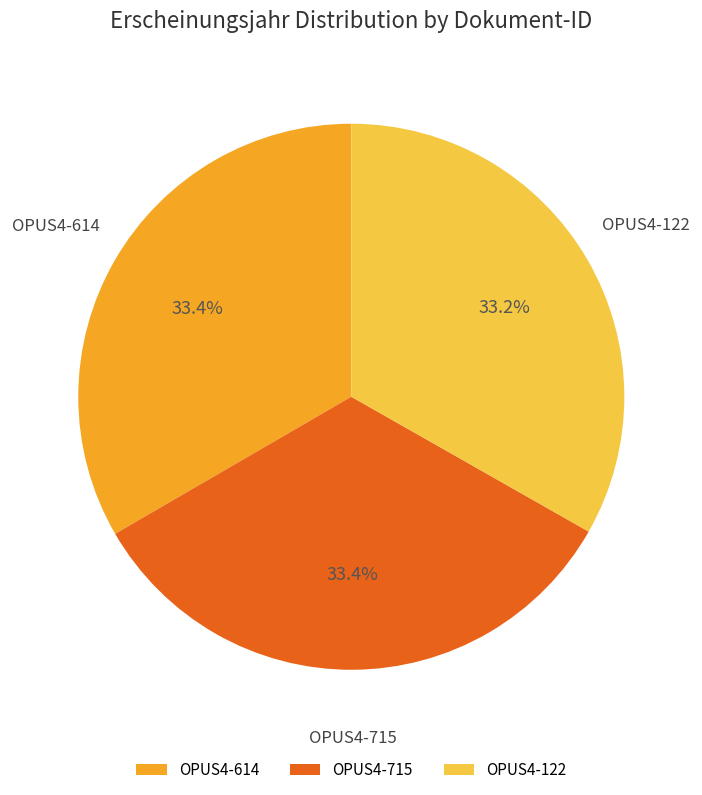

What is the ratio of the value at OPUS4-122 to the value at OPUS4-614?

1.0